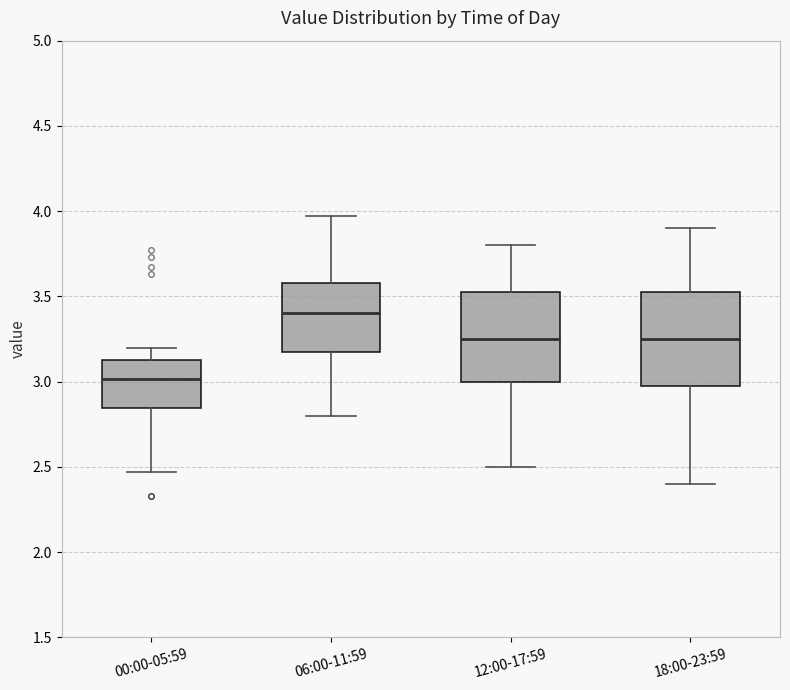

Reading left to right, read every box against the y-axis: the position of its median line, the range the box covers, and the ends of its whiskers. The values are not printed on the chart, so give them approximately, as read against the axis.

00:00-05:59: median 3.00, box 2.85 to 3.15, whiskers 2.45 to 3.20
06:00-11:59: median 3.40, box 3.20 to 3.60, whiskers 2.80 to 3.95
12:00-17:59: median 3.25, box 3.00 to 3.55, whiskers 2.50 to 3.80
18:00-23:59: median 3.25, box 3.00 to 3.55, whiskers 2.40 to 3.90